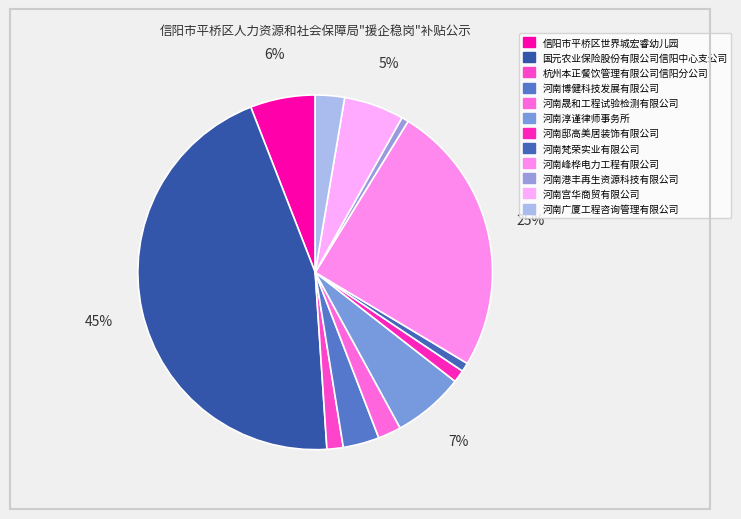

Is it true that 河南邸高美居装饰有限公司 is 1% of the pie?

True